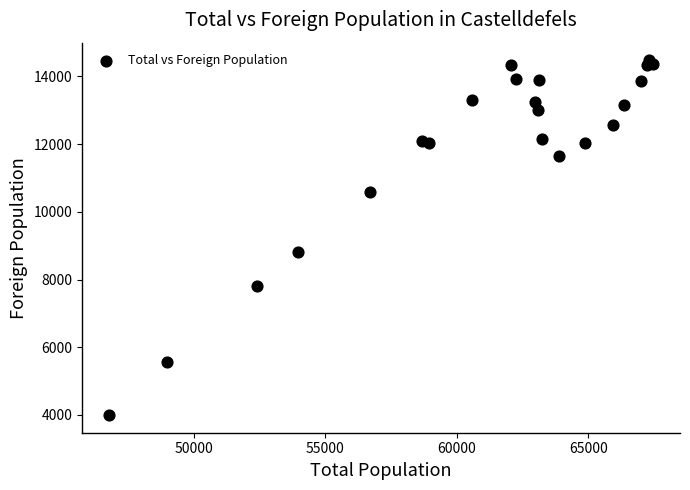

What Y value in the scatter plot is closest to 9237?

8815